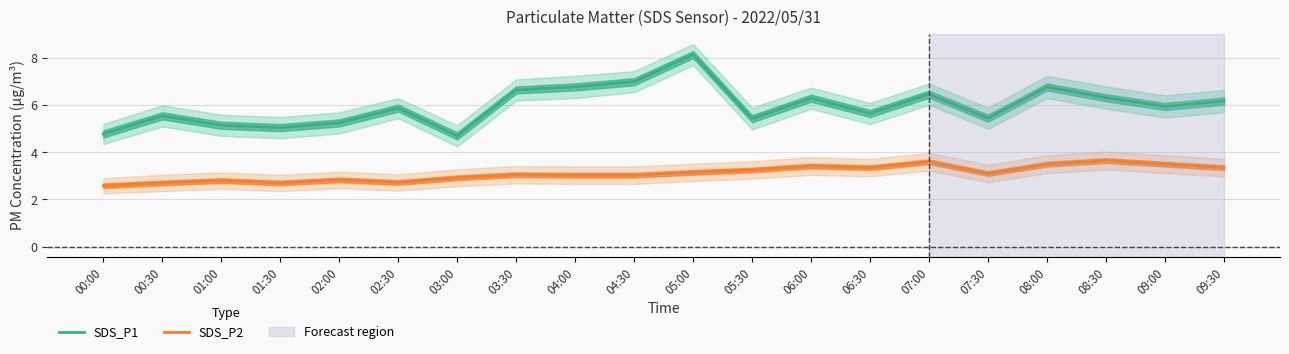

What value does the SDS_P2 series have at 02:30?

2.7